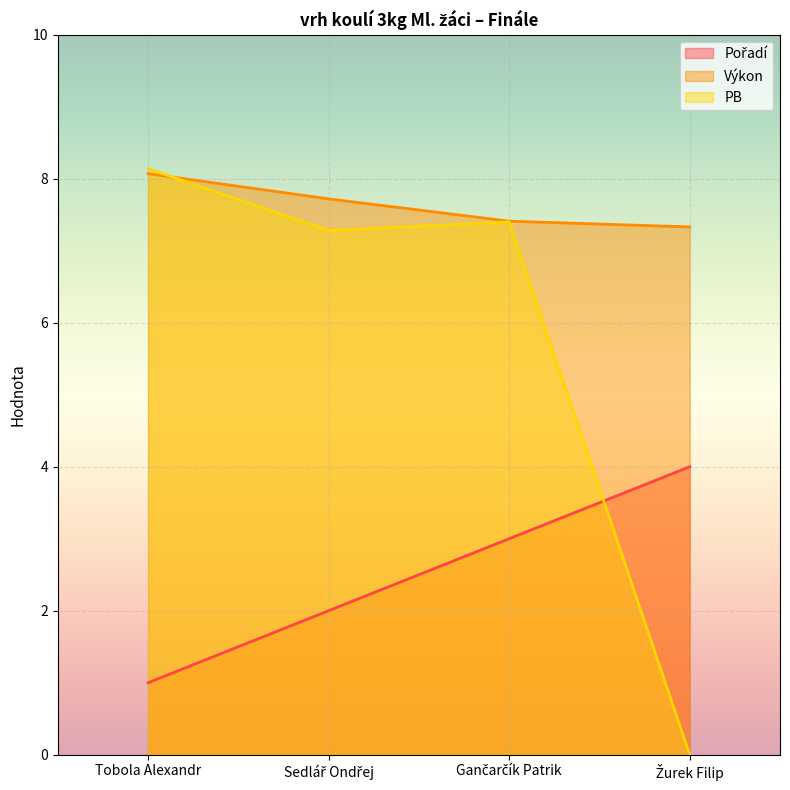

What is the total value across all series at Gančarčík Patrik?

17.8